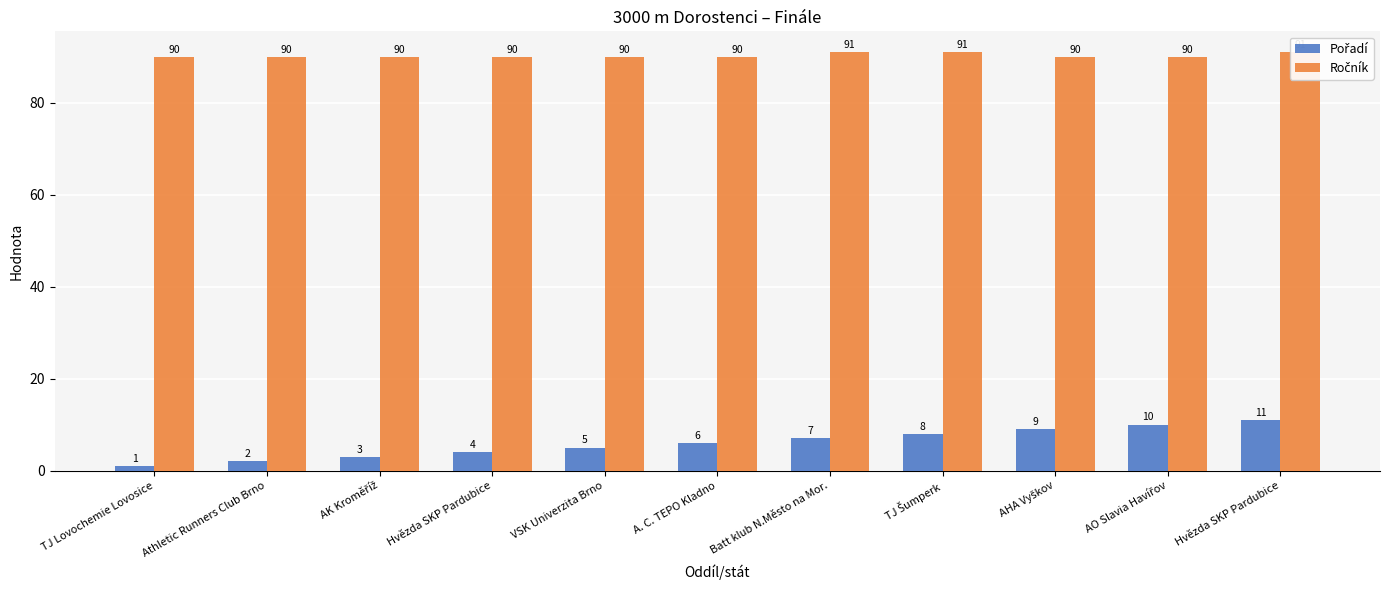

Which series has the largest total across all categories?

Ročník